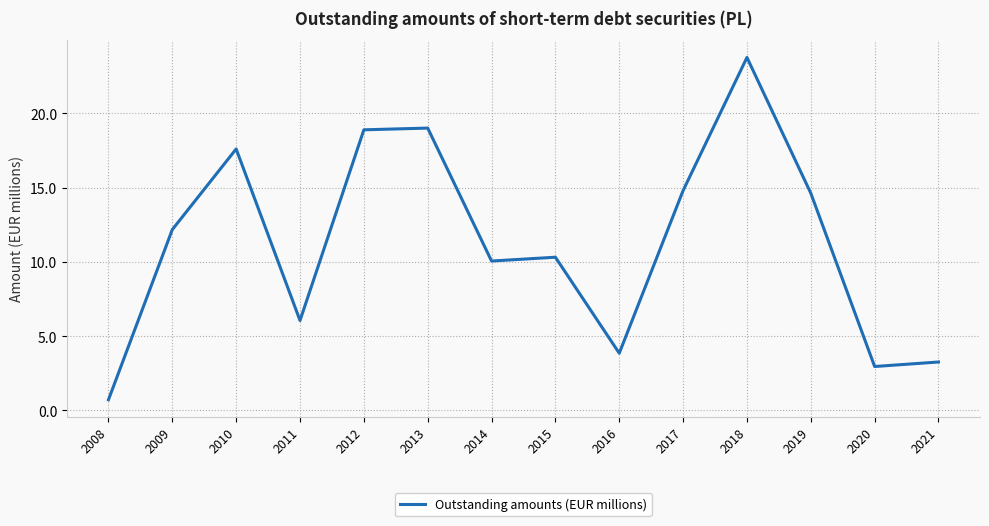

At which category does the chart reach its minimum across all series?

2008